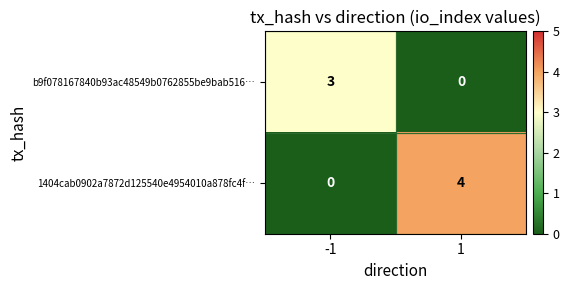

How many data points does each series have?

2